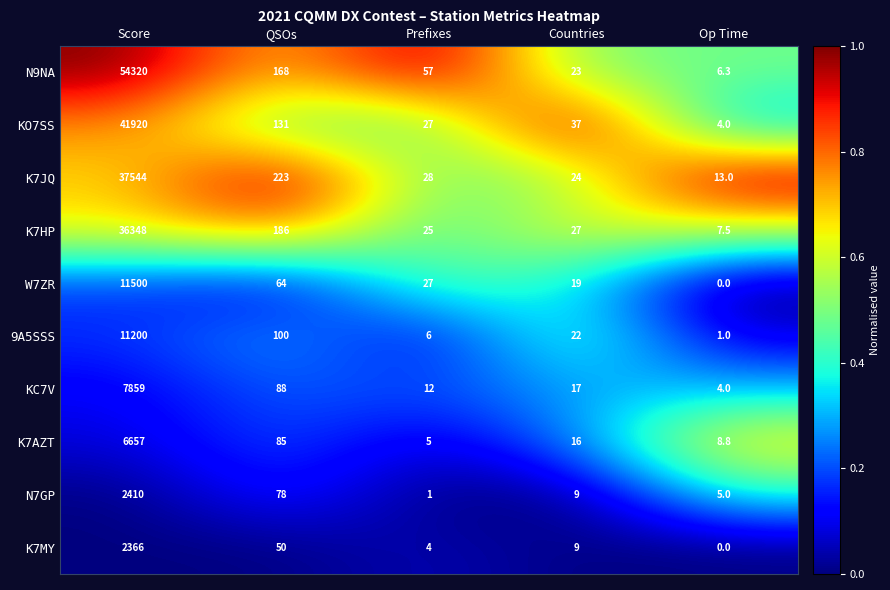

What is the difference between the highest and lowest values at Prefixes?

56.0